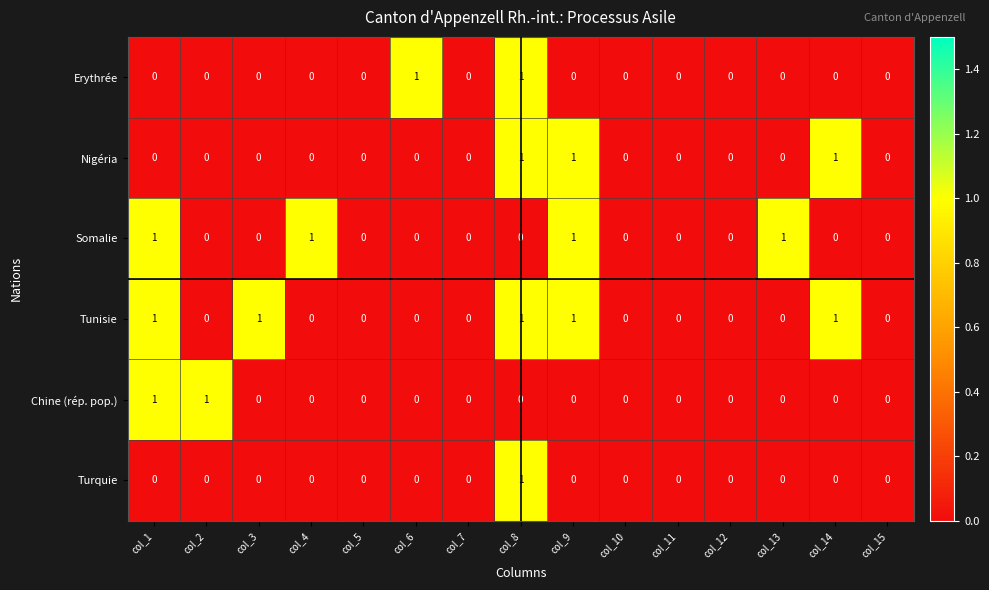

The value of Nigéria at col_6 is 0. True or false?

True